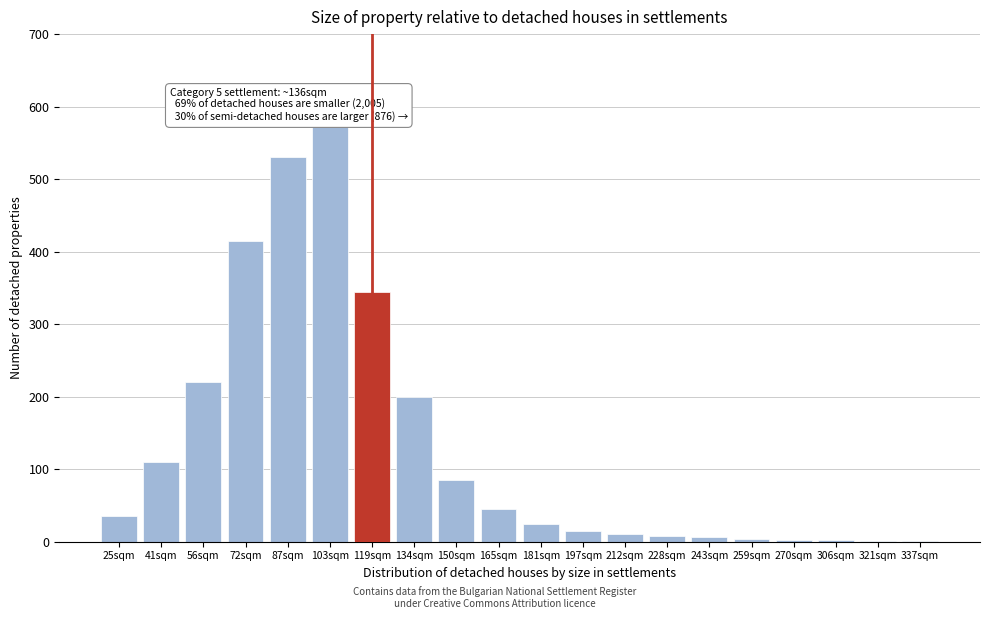

The chart shows a value of 345 at 119sqm. True or false?

True